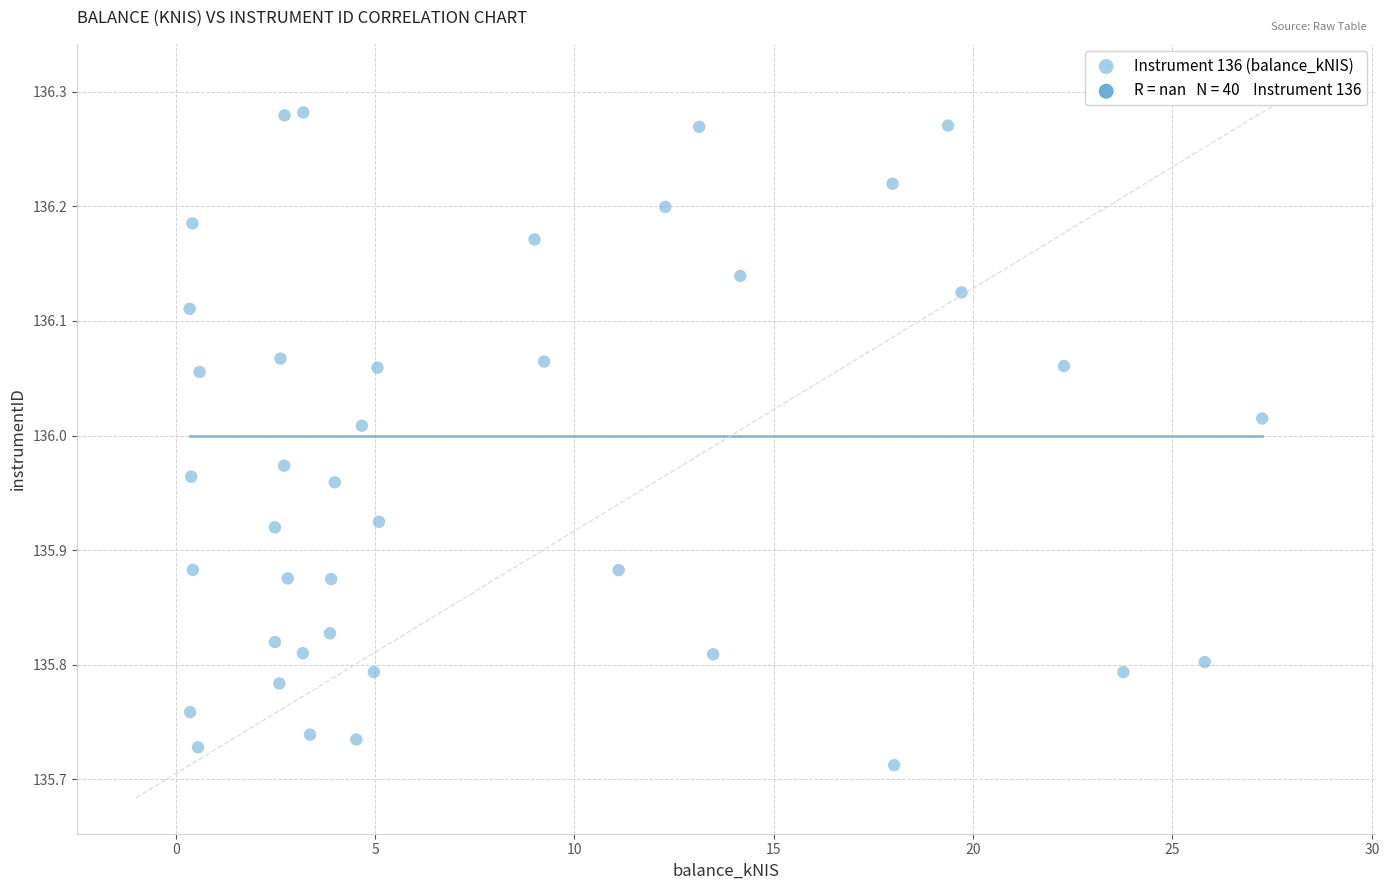

What is the range of X values (max minus min)?

26.9